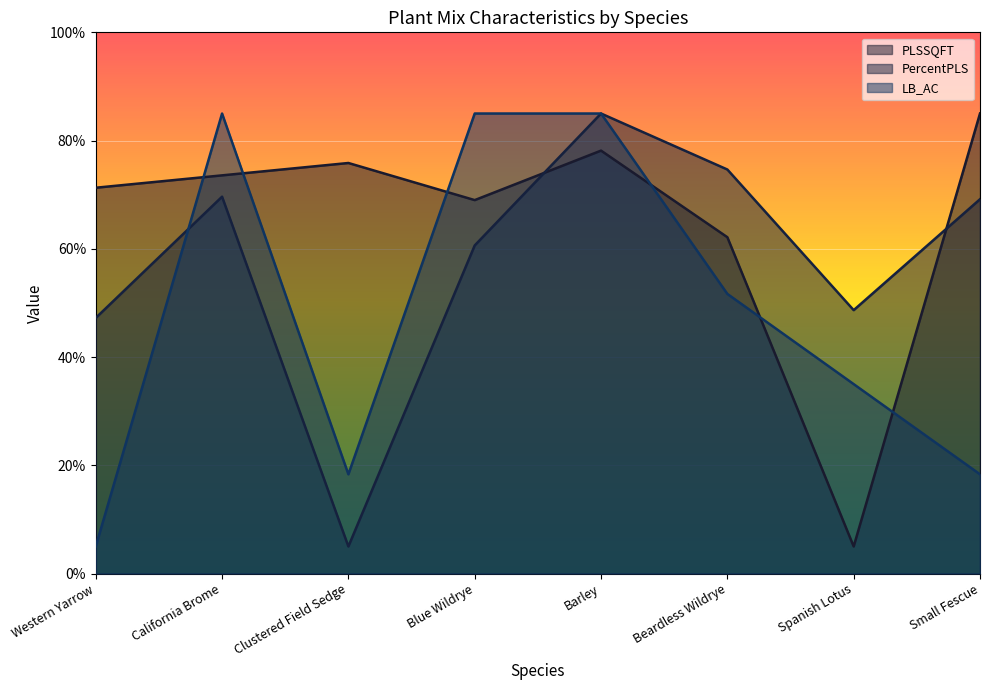

How many distinct data groups are displayed?

3